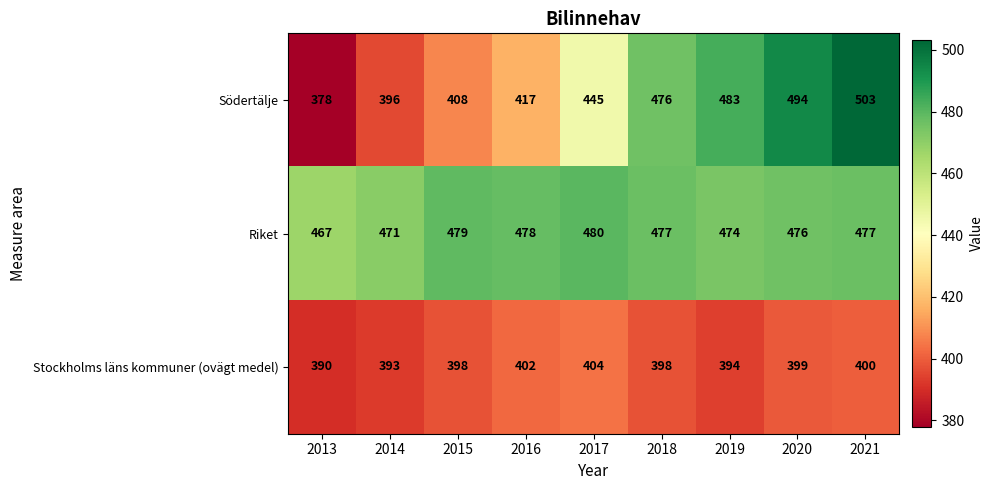

The value of Södertälje at 2017 is 652. True or false?

False